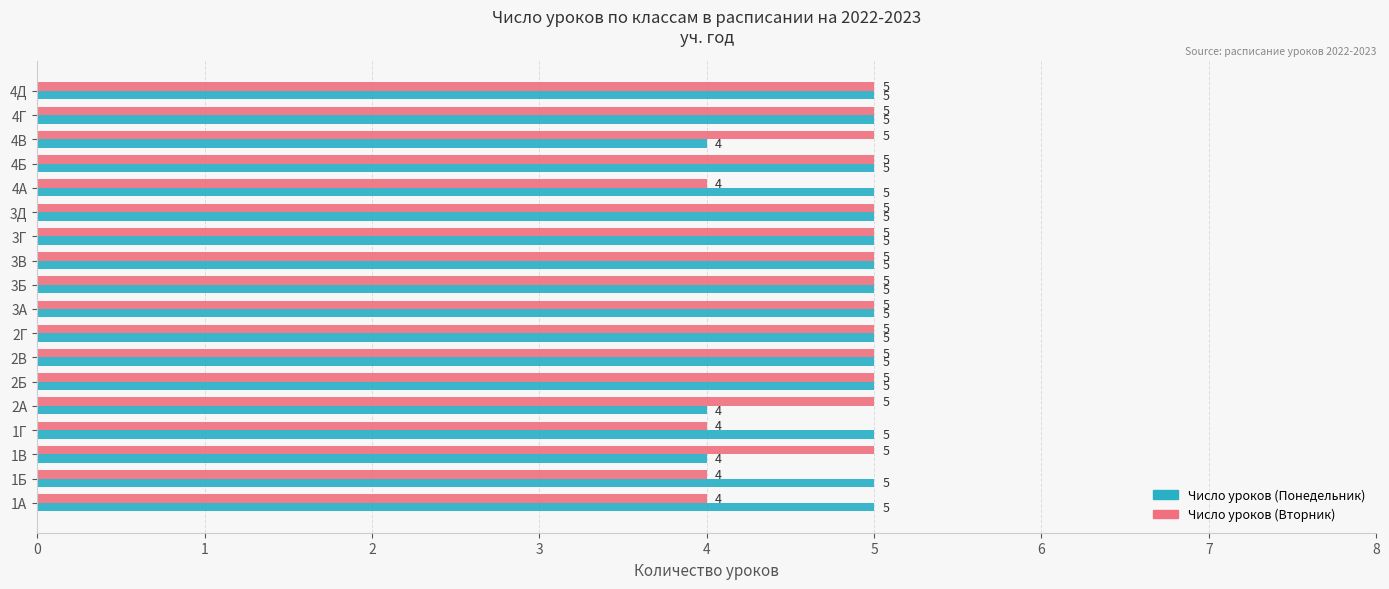

List the series in order of their overall mean, highest first.

Число уроков (Понедельник), Число уроков (Вторник)